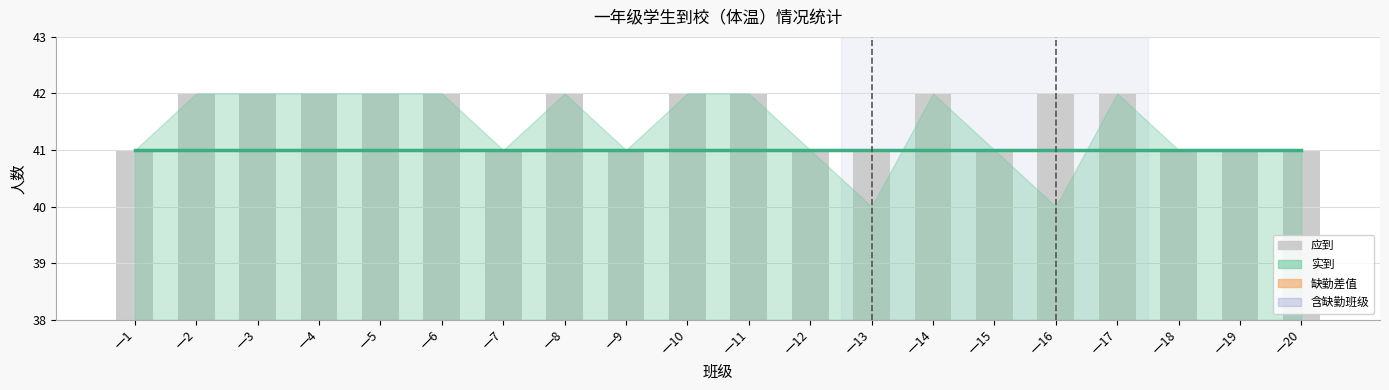

Which series has the largest total across all categories?

应到